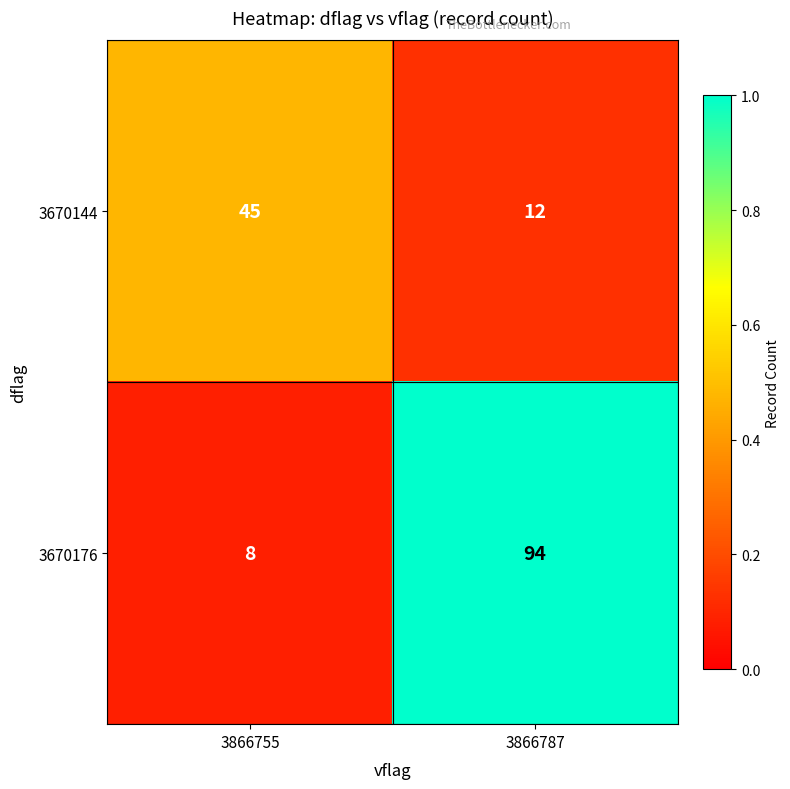

What is the approximate value of 3670176 at 3866755?

8